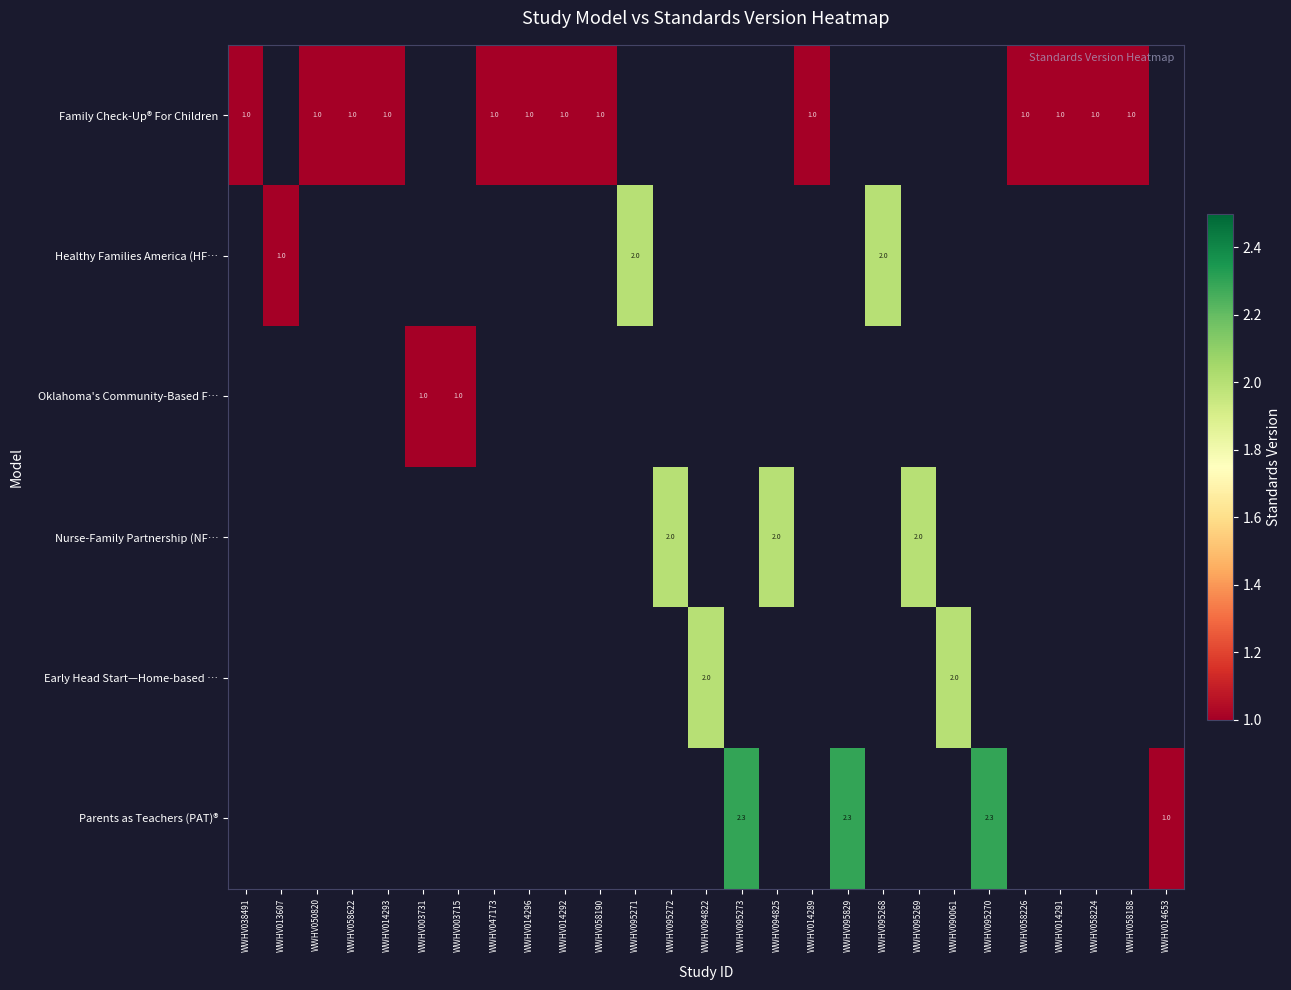

The Healthy Families America (HF… series shows 2.0 at WWHV095268. True or false?

True